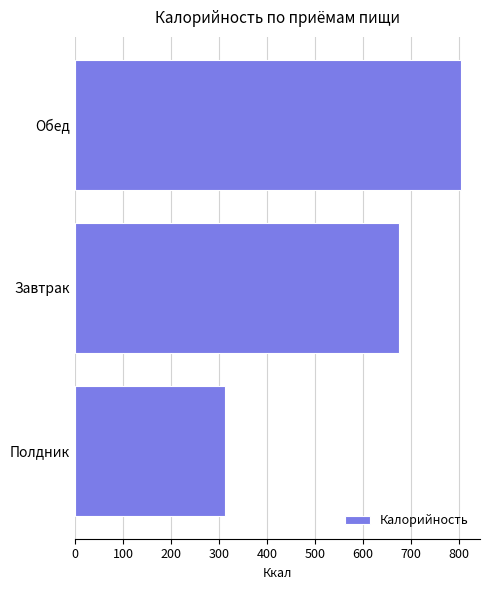

List the labels in order of value, largest first.

Обед, Завтрак, Полдник